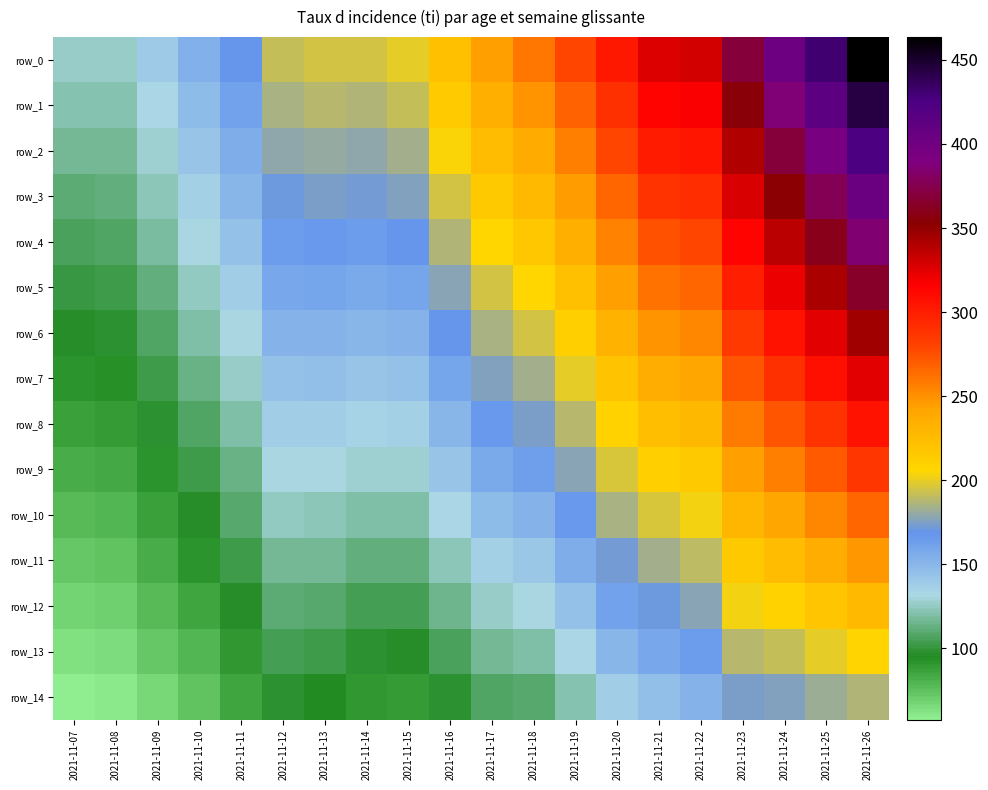

At which label does row_13 first exceed 117?

2021-11-17